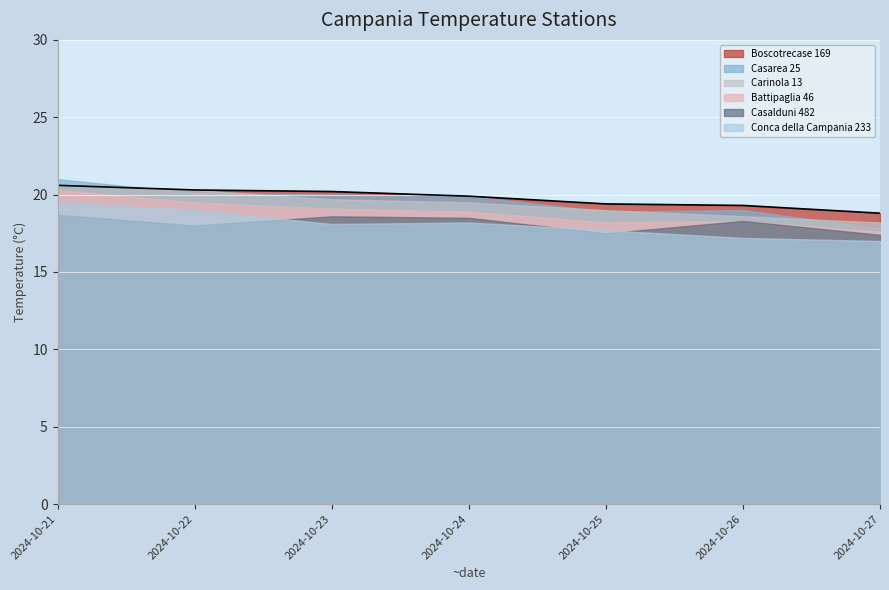

What is the value of the 1st point from the left?

20.6